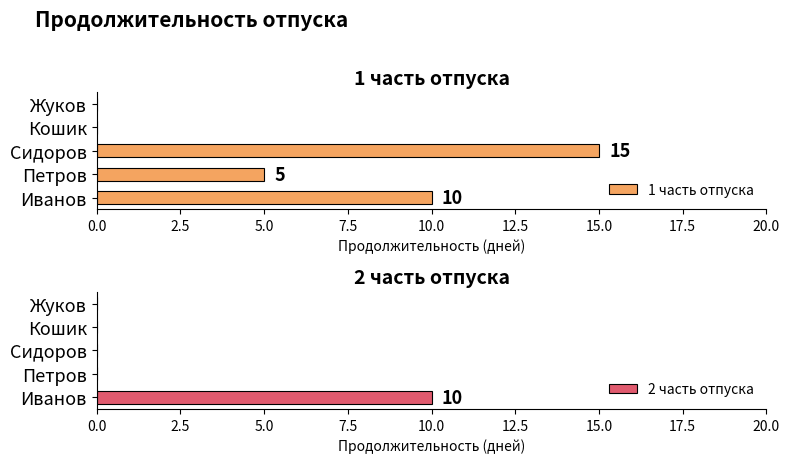

What is the sum of the 1 часть отпуска values at Сидоров and Кошик?

15